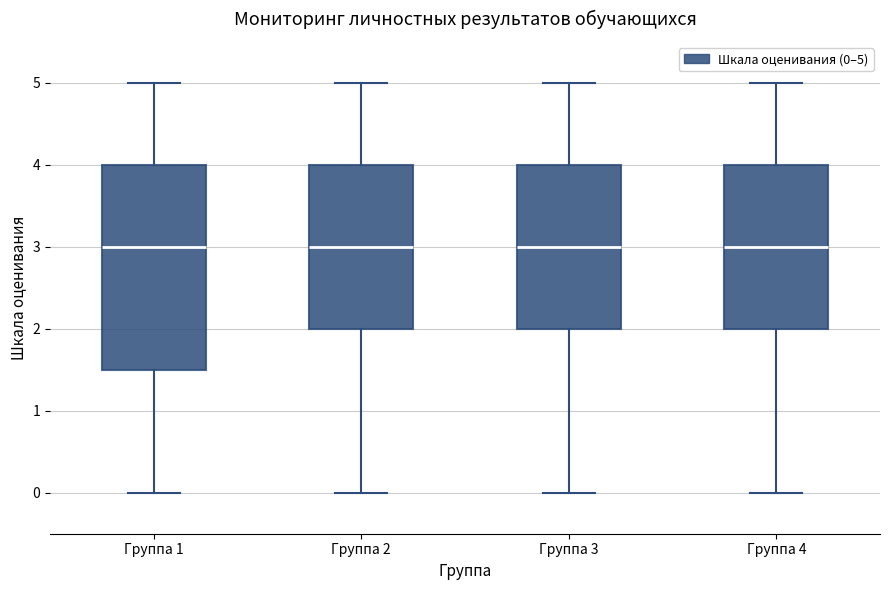

Reading left to right, read every box against the y-axis: the position of its median line, the range the box covers, and the ends of its whiskers. The values are not printed on the chart, so give them approximately, as read against the axis.

Группа 1: median 3.0, box 1.5 to 4.0, whiskers 0.0 to 5.0
Группа 2: median 3.0, box 2.0 to 4.0, whiskers 0.0 to 5.0
Группа 3: median 3.0, box 2.0 to 4.0, whiskers 0.0 to 5.0
Группа 4: median 3.0, box 2.0 to 4.0, whiskers 0.0 to 5.0